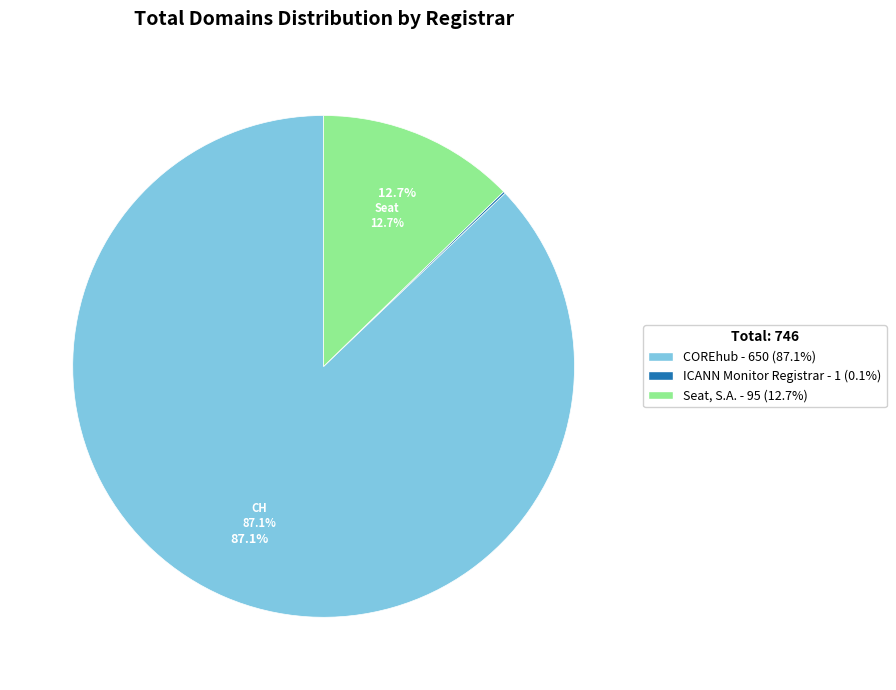

Is Seat, S.A. the majority of the pie?

No